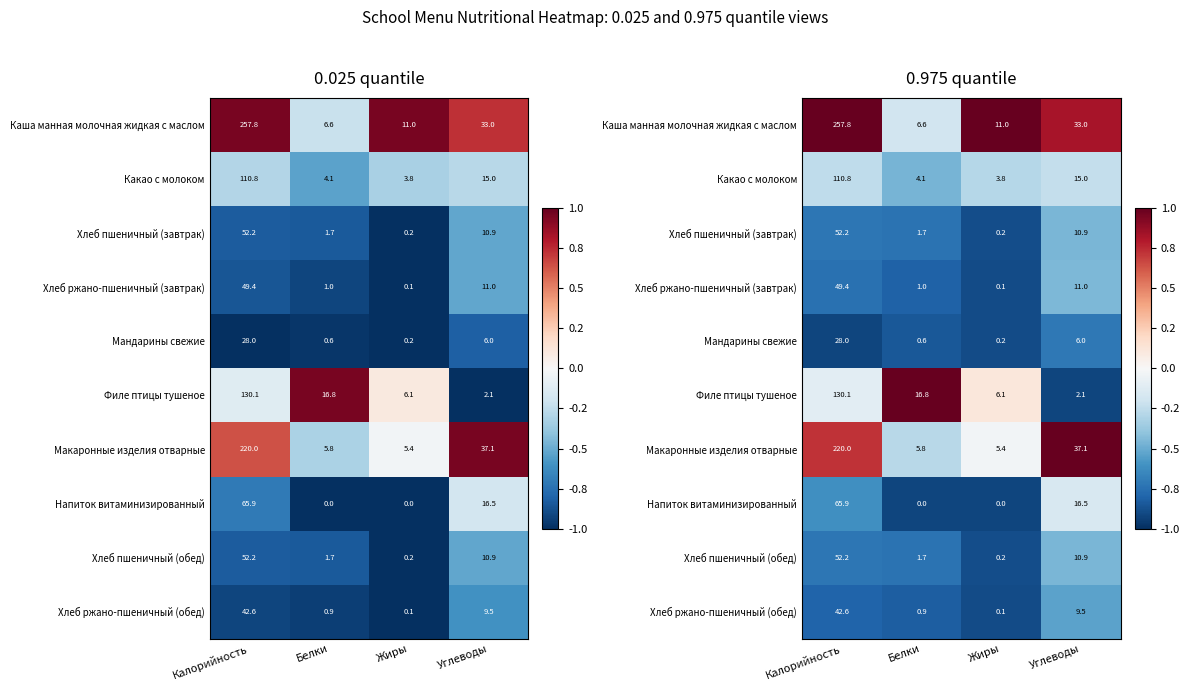

Is it true that Напиток витаминизированный equals -0.2 at Углеводы?

True